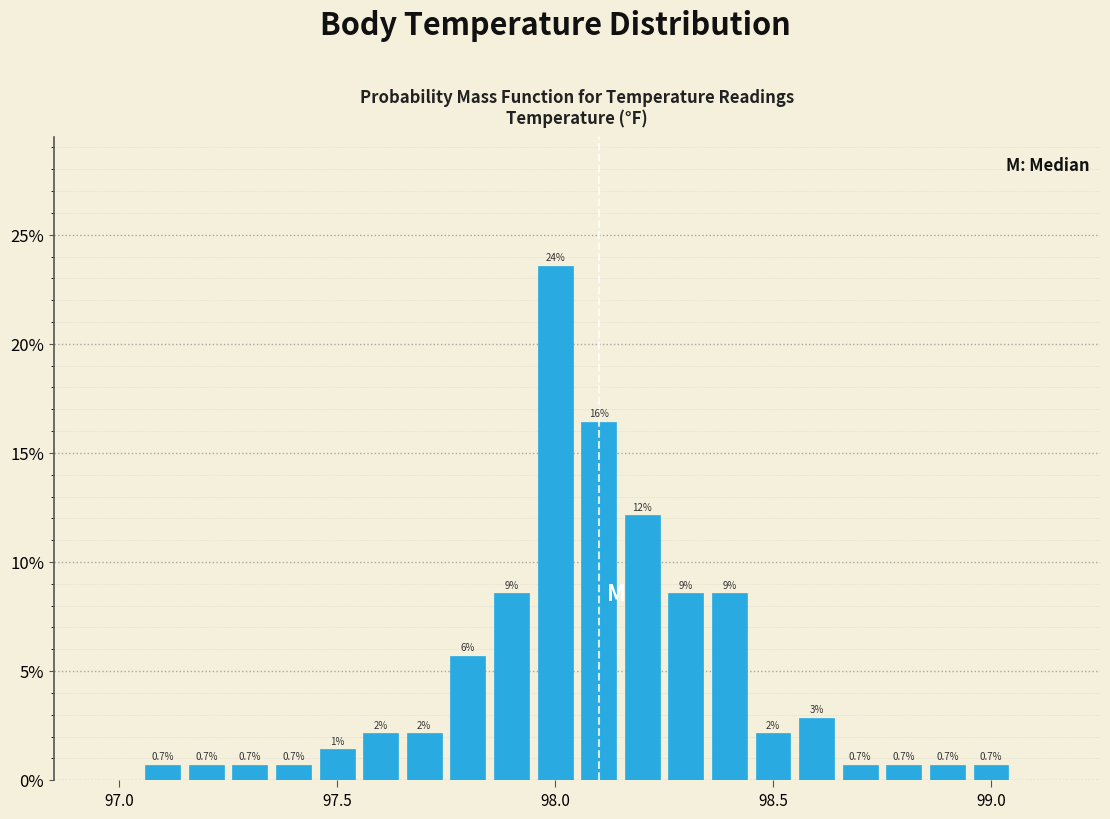

Read against the x-axis, roughly where is the centre of the tallest bar?

98.00